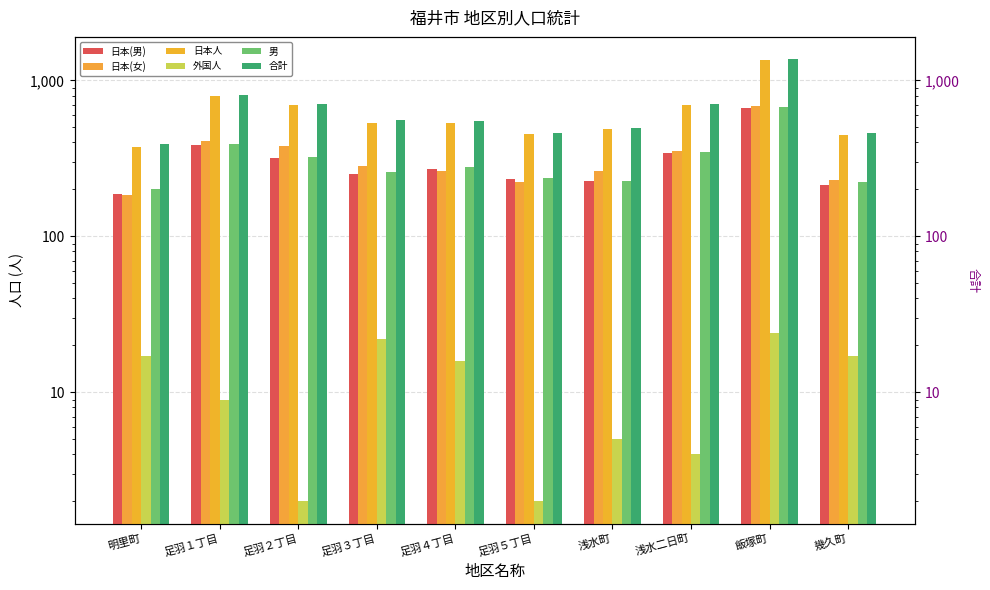

At which category is the sum across all series the highest?

飯塚町